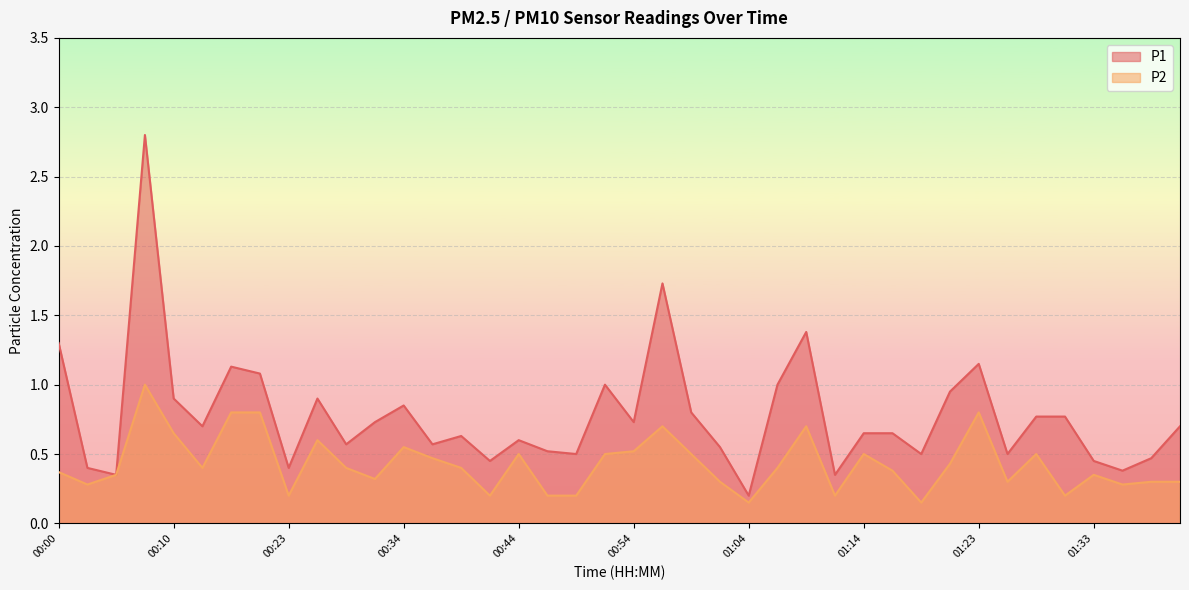

At which label is P2 closest to 0?

01:04